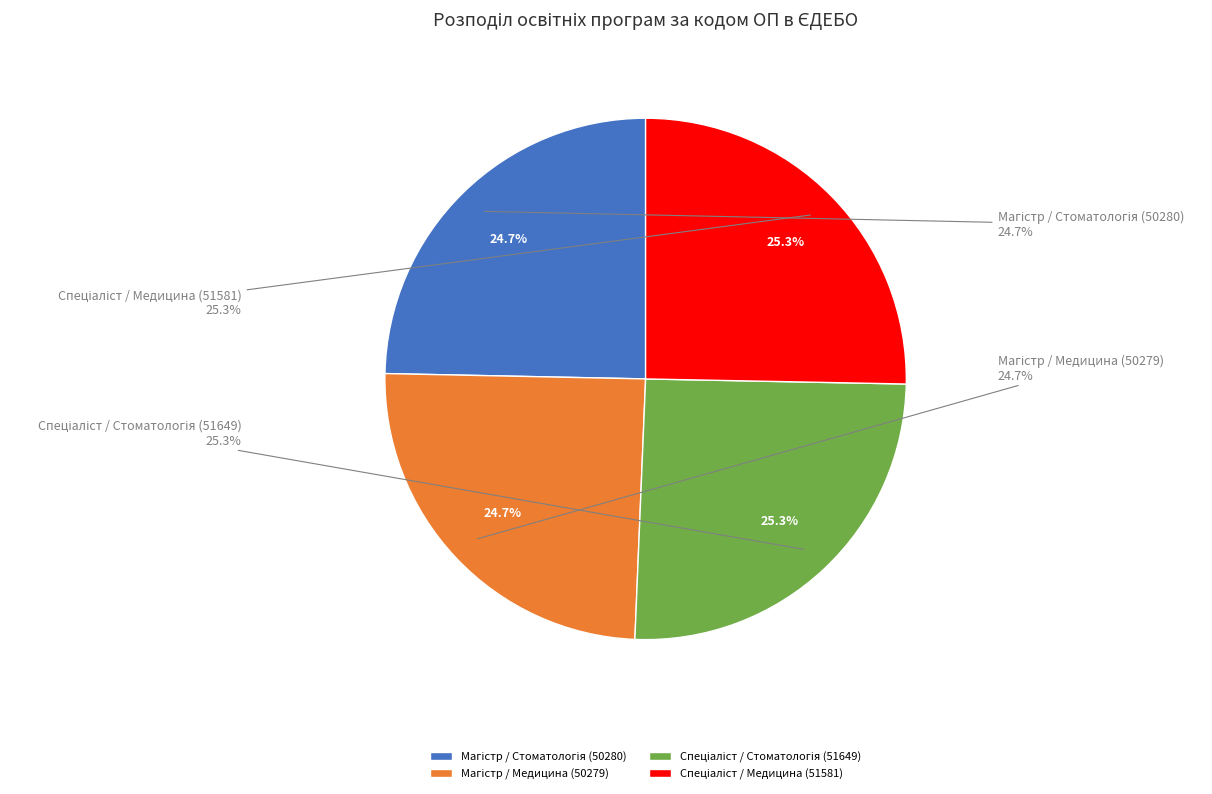

Count the number of slices in the pie.

4